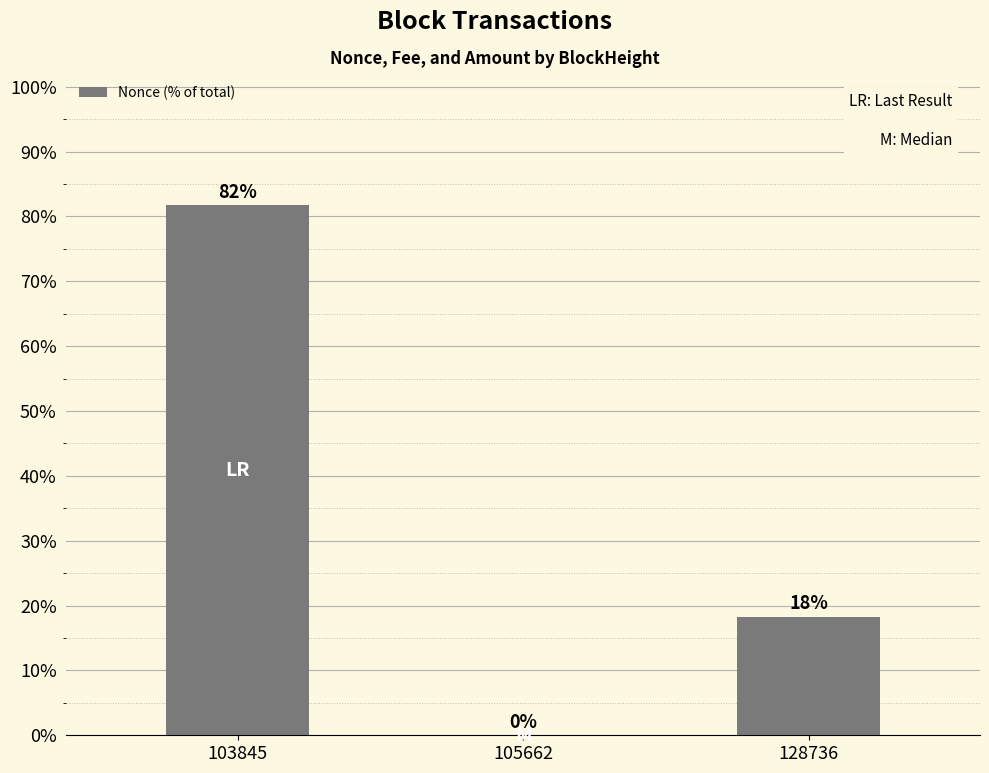

What is the difference between the values at 105662 and 128736?

18.3